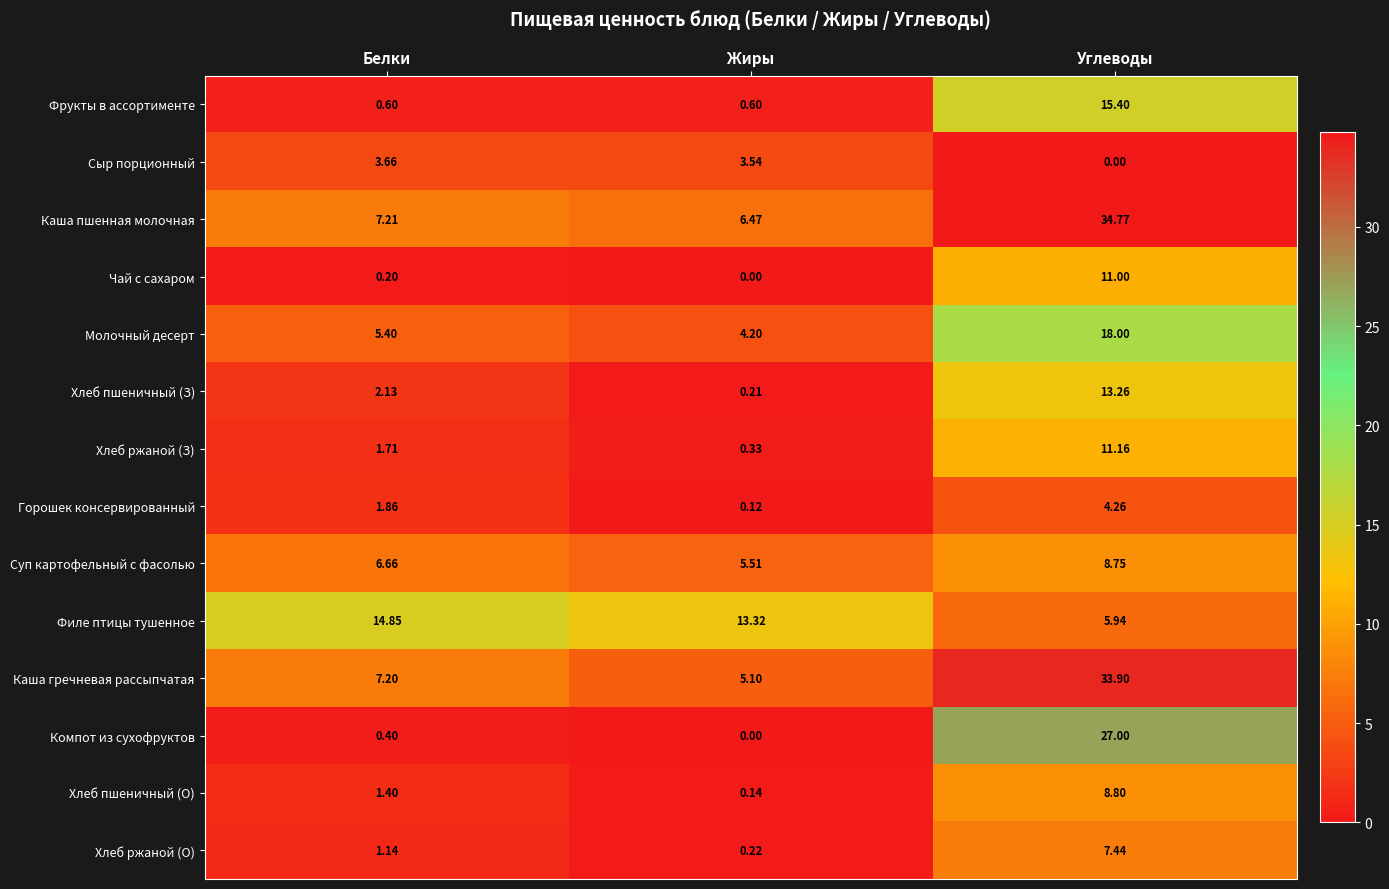

Which category has the lowest value in the Филе птицы тушенное series?

Углеводы